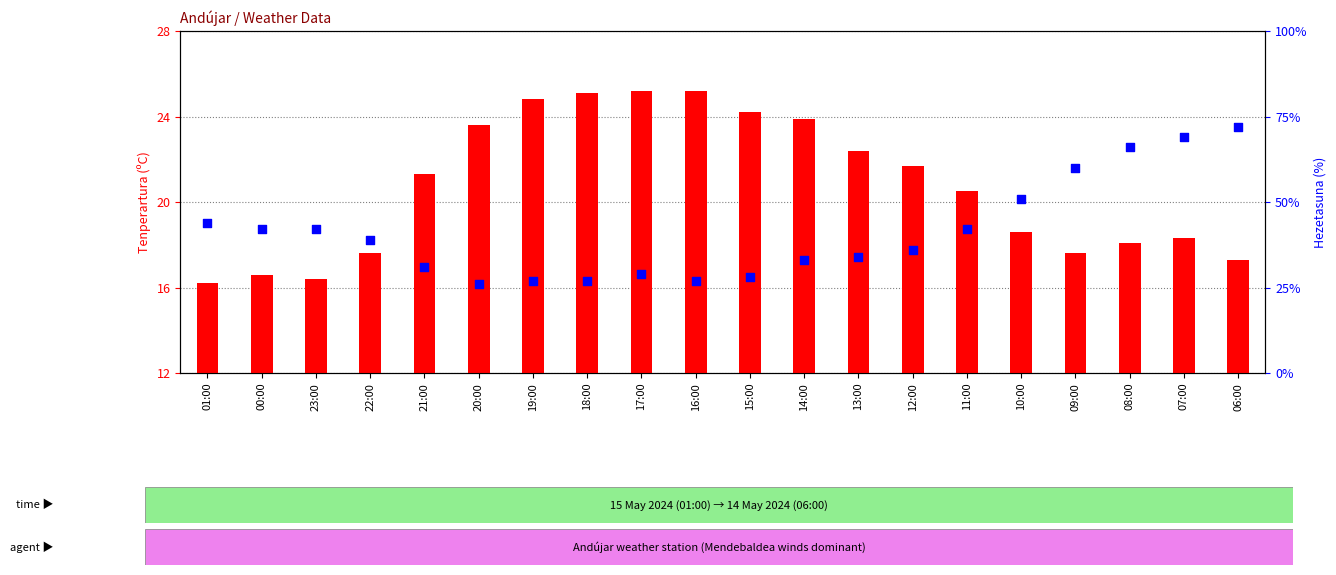

Is the value of Hezetasuna (%) at 10:00 greater than the value of Tenperartura (ºC) at 19:00?

Yes